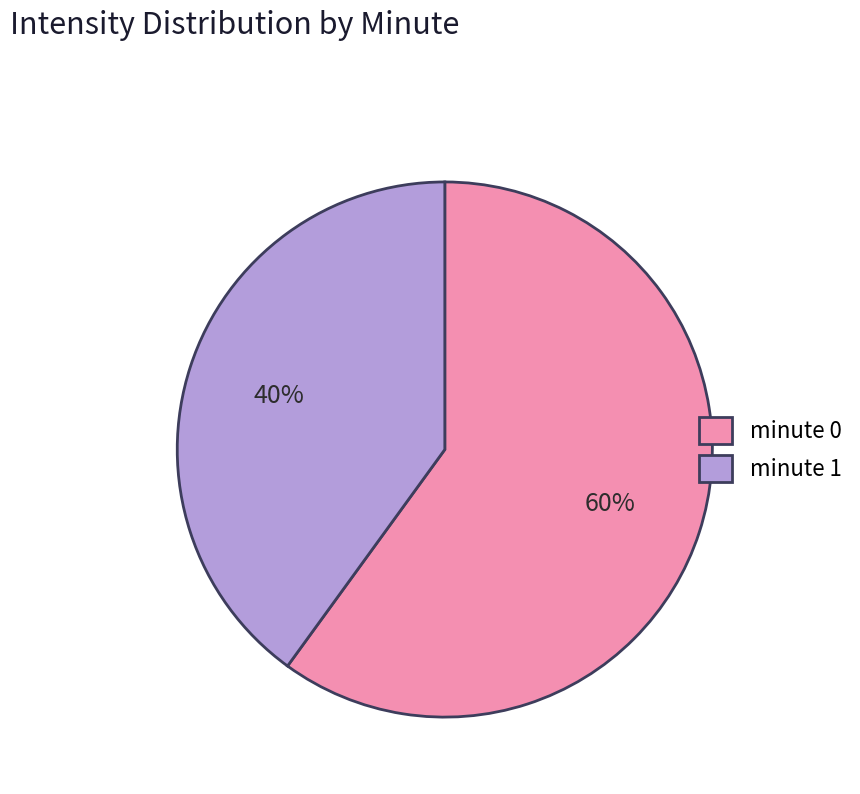

How many slices are in this pie chart?

2